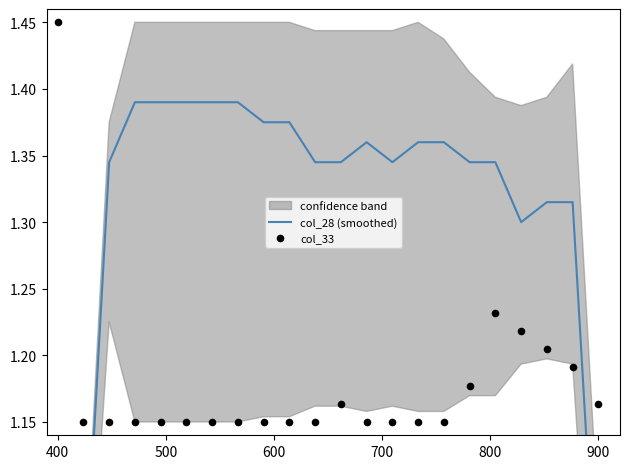

Which series reaches the maximum Y coordinate?

col_33